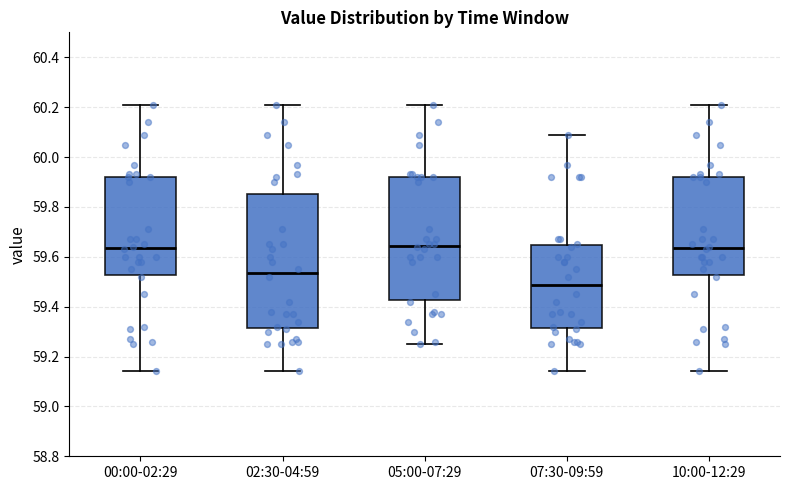

Which box is the tallest, from its lower edge to its upper edge?

02:30-04:59